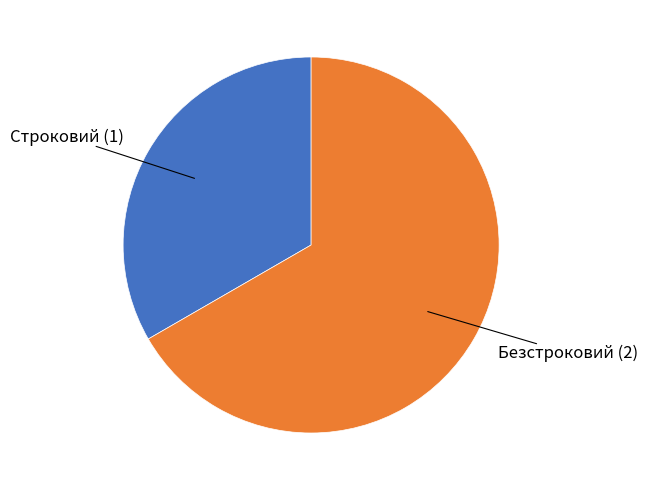

Does any single category account for the majority?

Yes